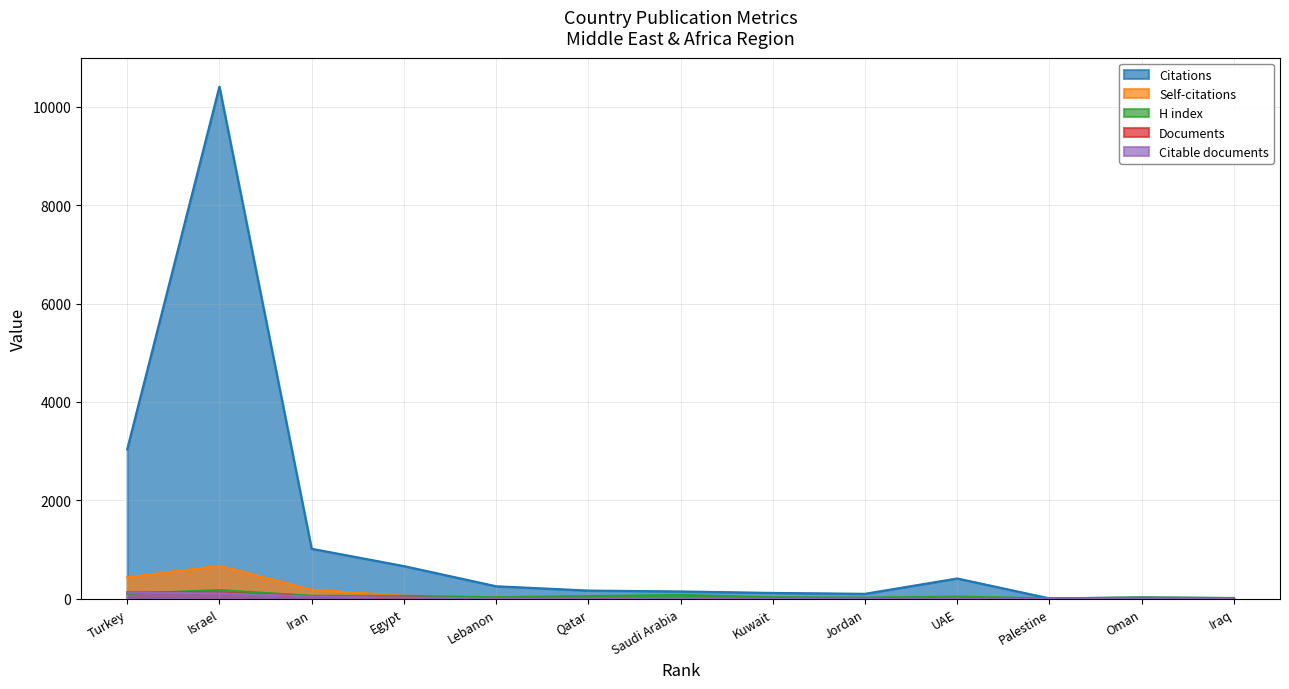

What is the average value of the Citations series?

1259